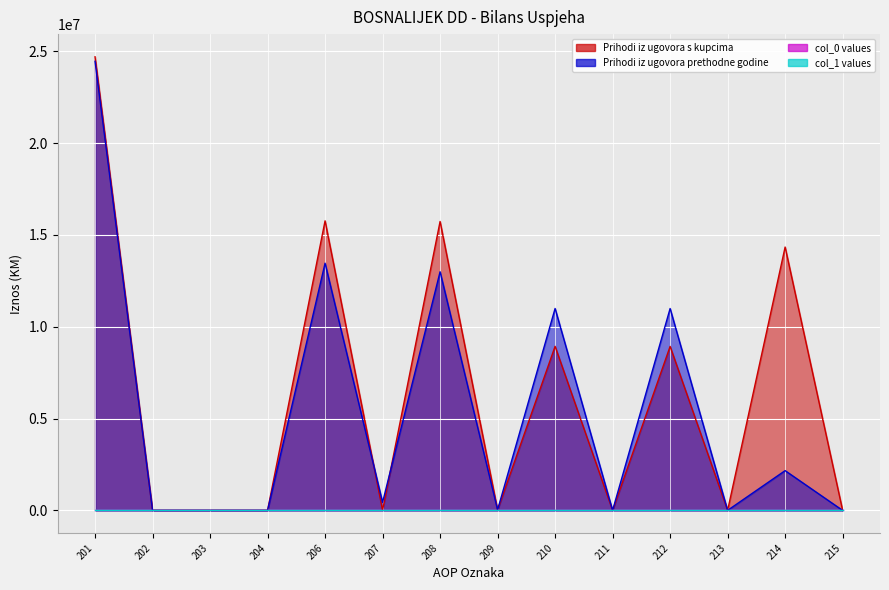

Where is the first local minimum for Prihodi iz ugovora prethodne godine?

207